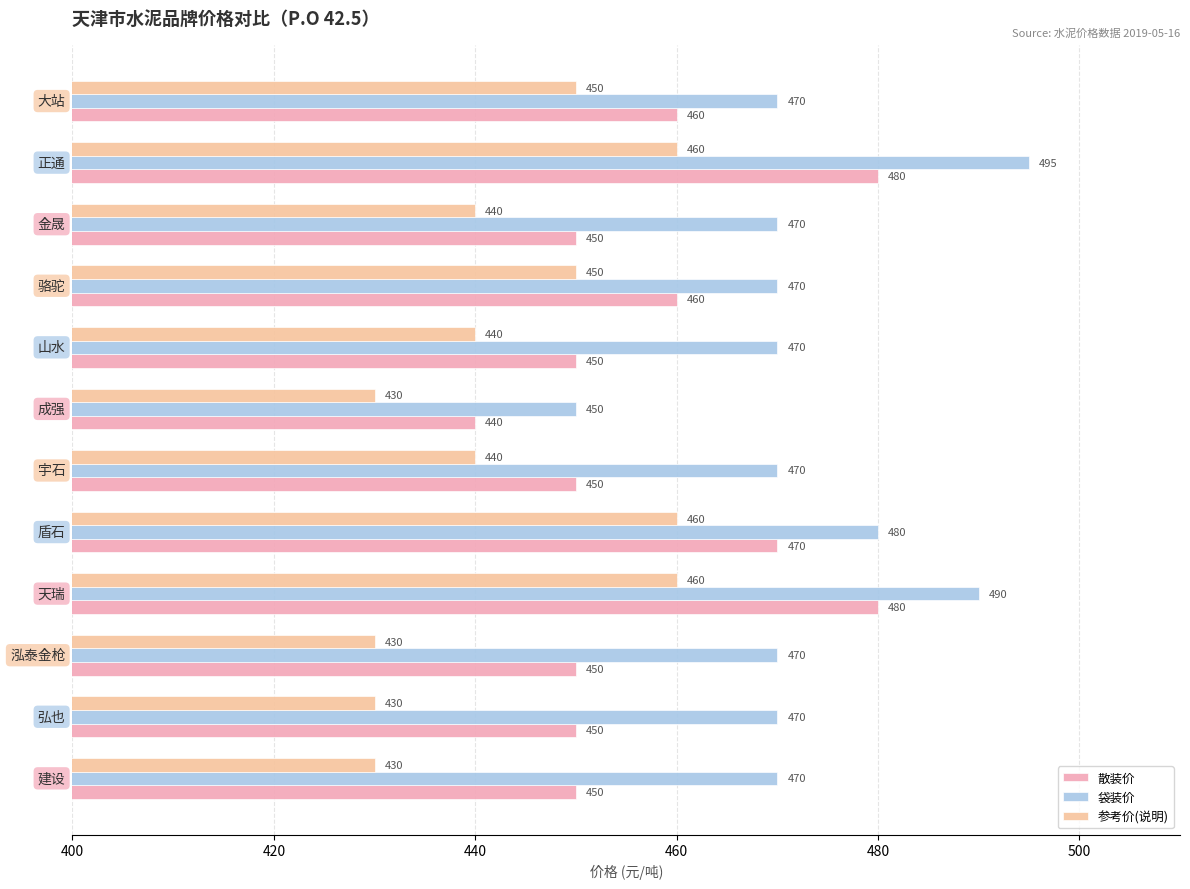

How many series are shown in this chart?

3